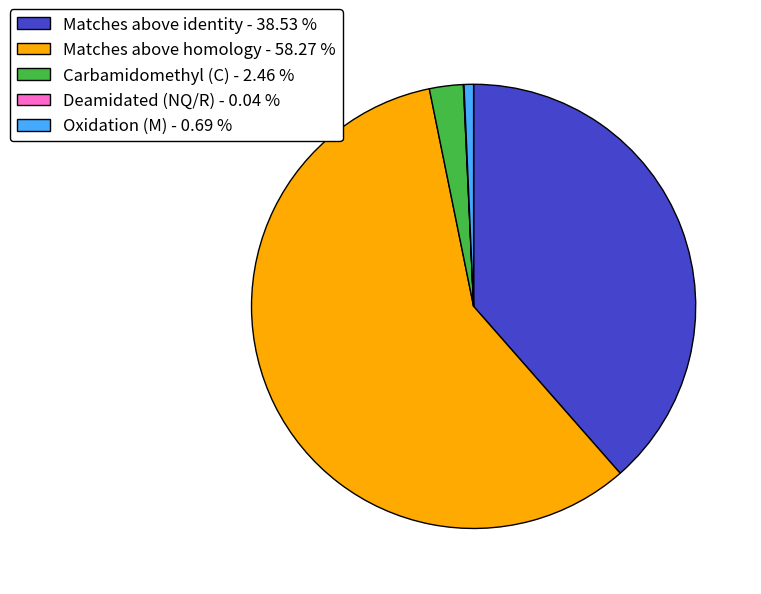

What is the largest slice in the pie chart?

Matches above homology - 58.27 %